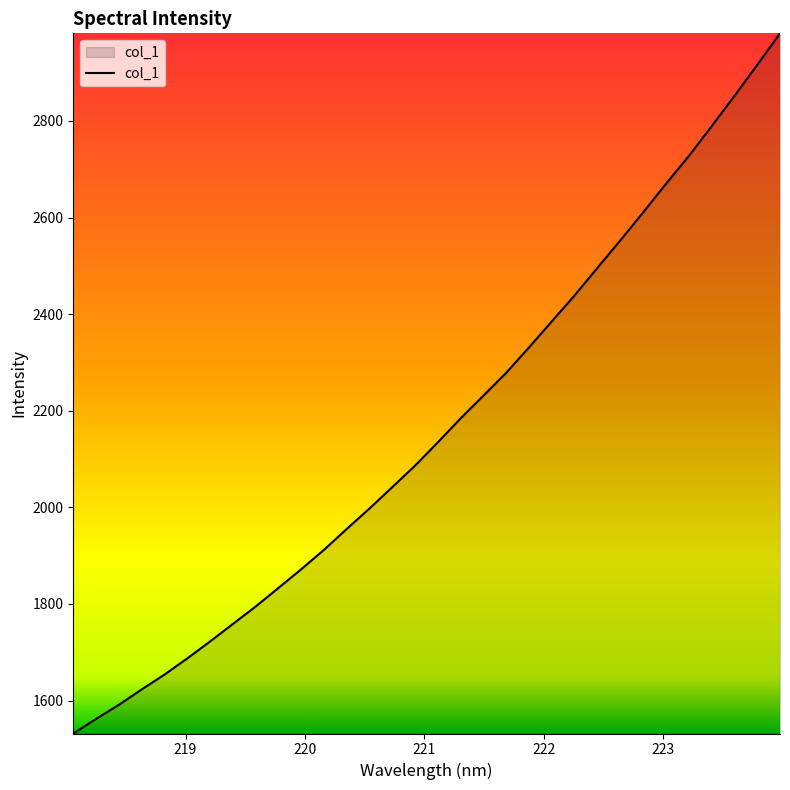

What is the smallest value displayed?

1531.7